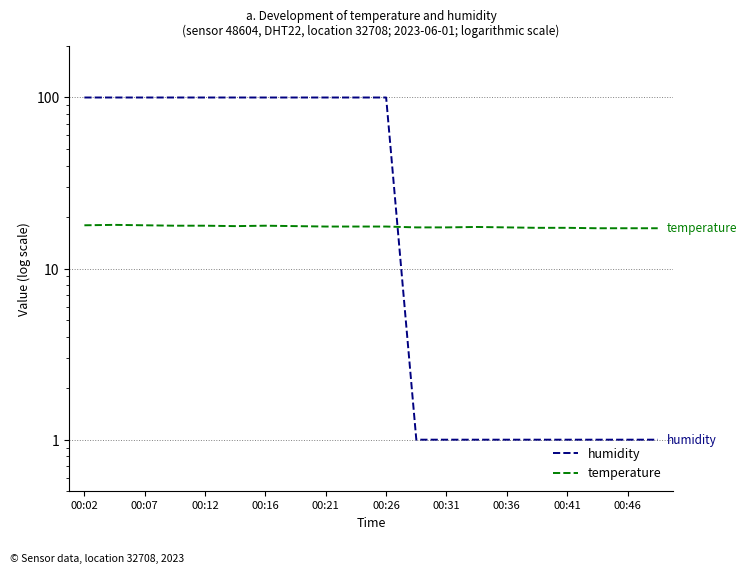

List the series in order of their overall mean, highest first.

humidity, temperature